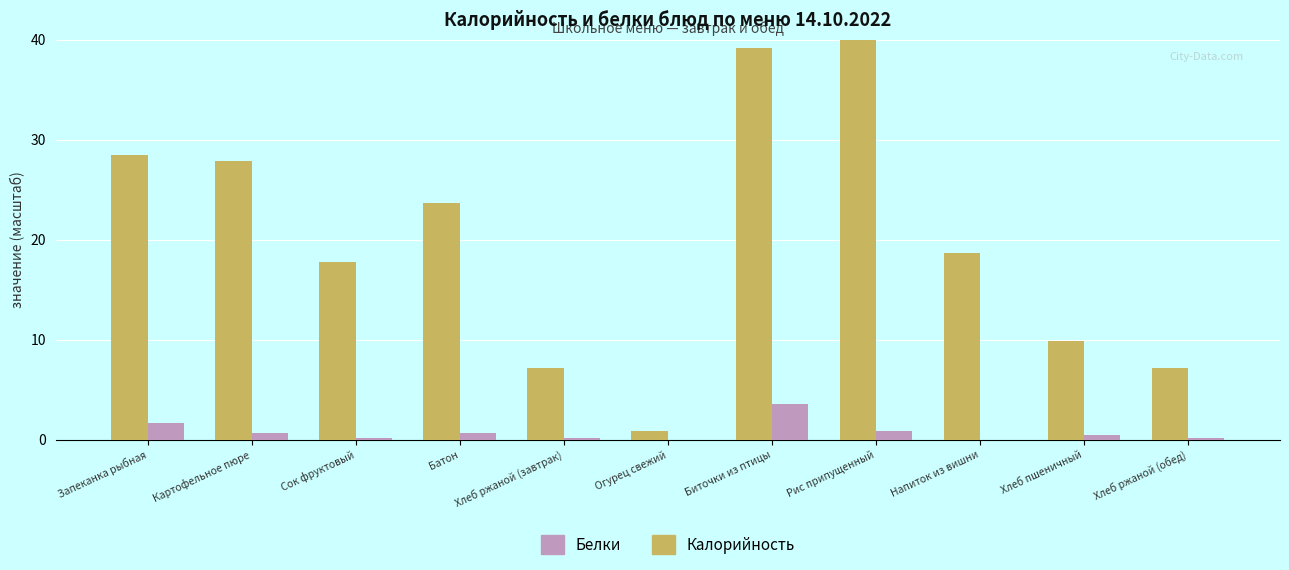

Which series has the largest range (max minus min)?

Калорийность